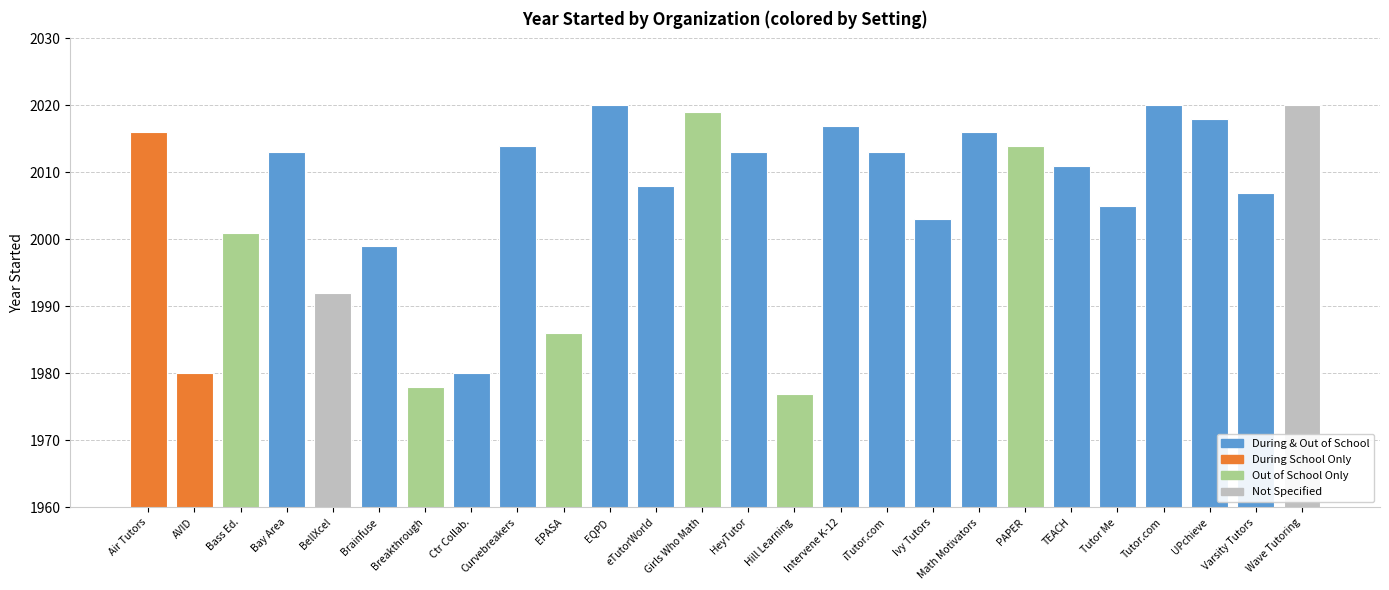

What is the greatest value displayed?

2020